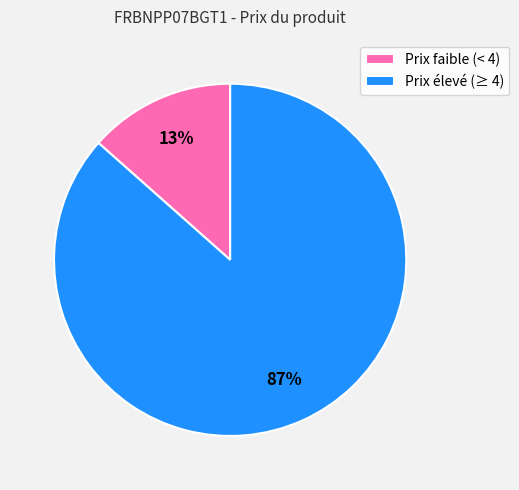

True or false: Prix élevé (≥ 4) accounts for 87% of the total.

True